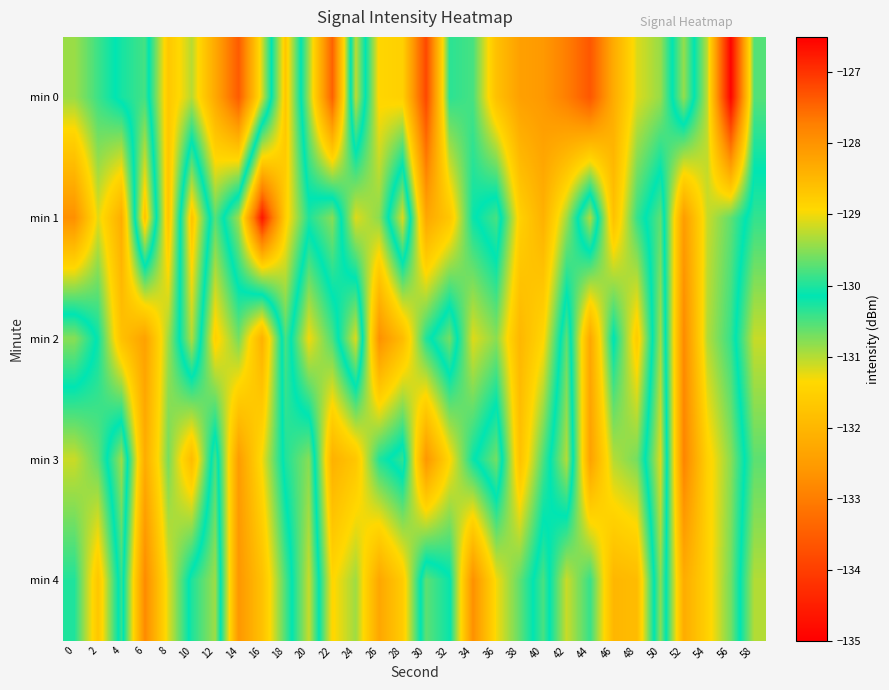

Between 26 and 56, which series saw the biggest shift?

min 0